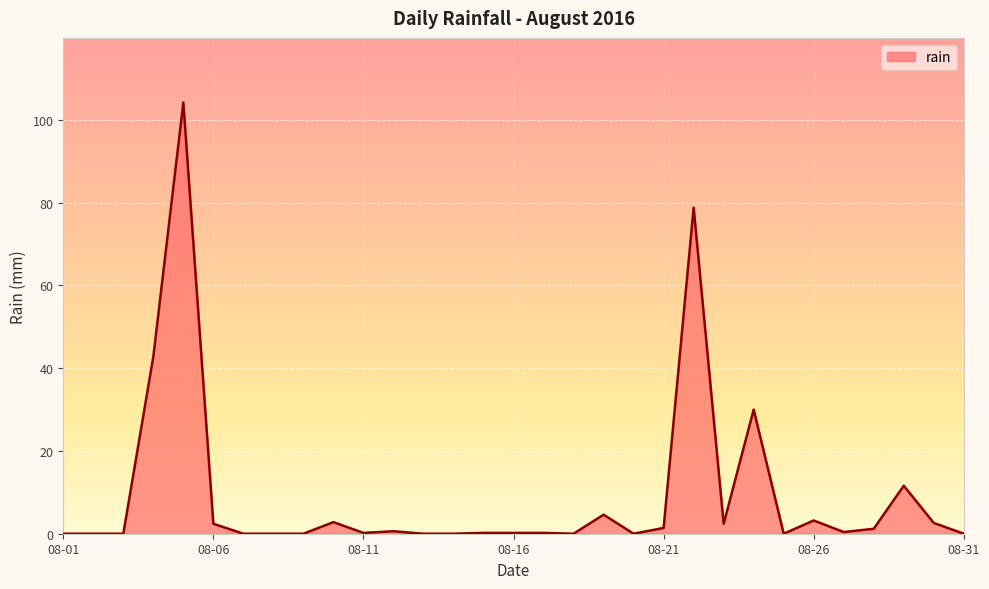

What is the maximum value shown in the chart?

104.2